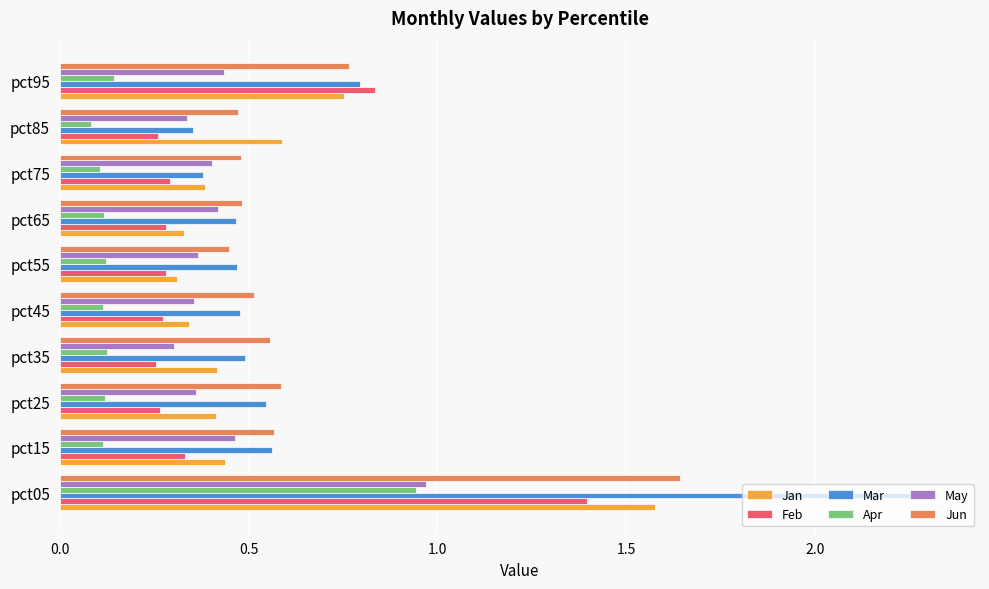

Which series changed the most between pct05 and pct55?

Mar